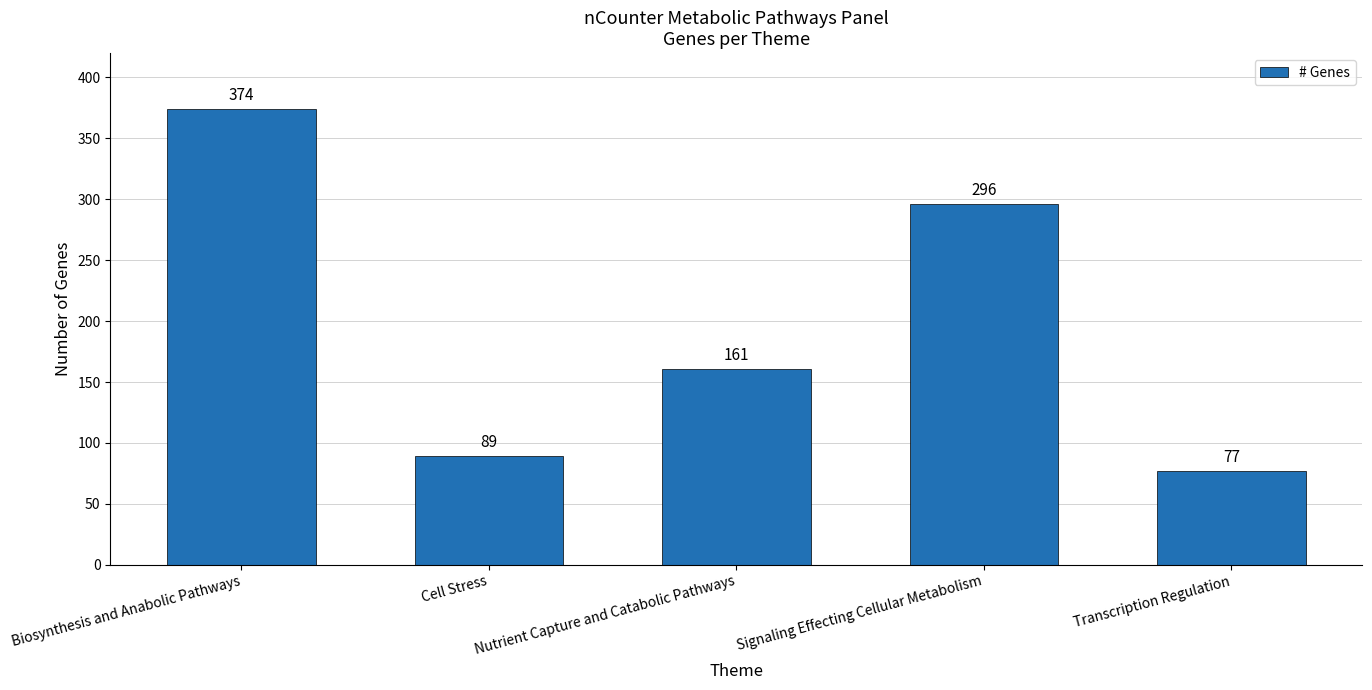

Does the chart contain stacked bars?

No